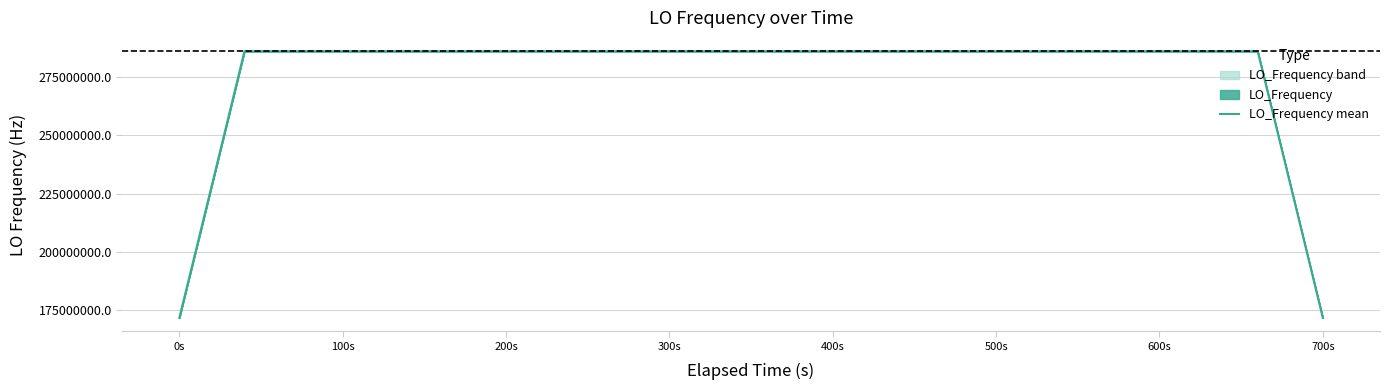

What is the value of the 32nd point from the left?

286047000.0